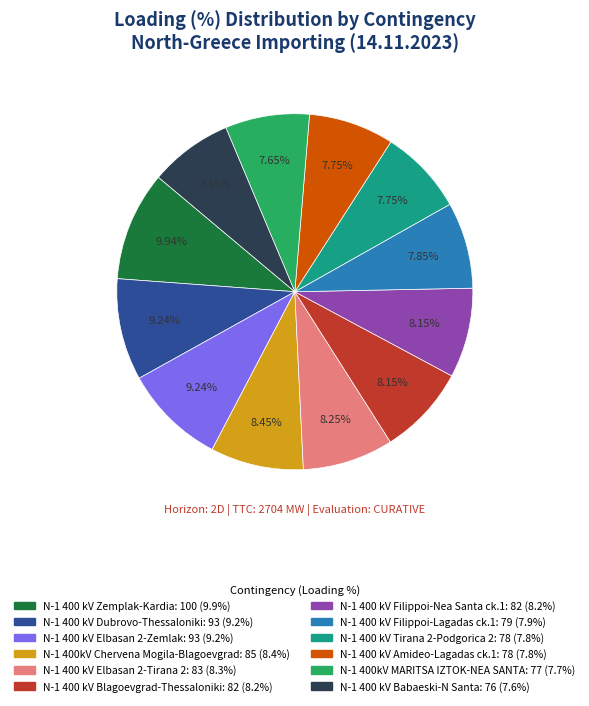

Is there a majority slice in this chart?

No